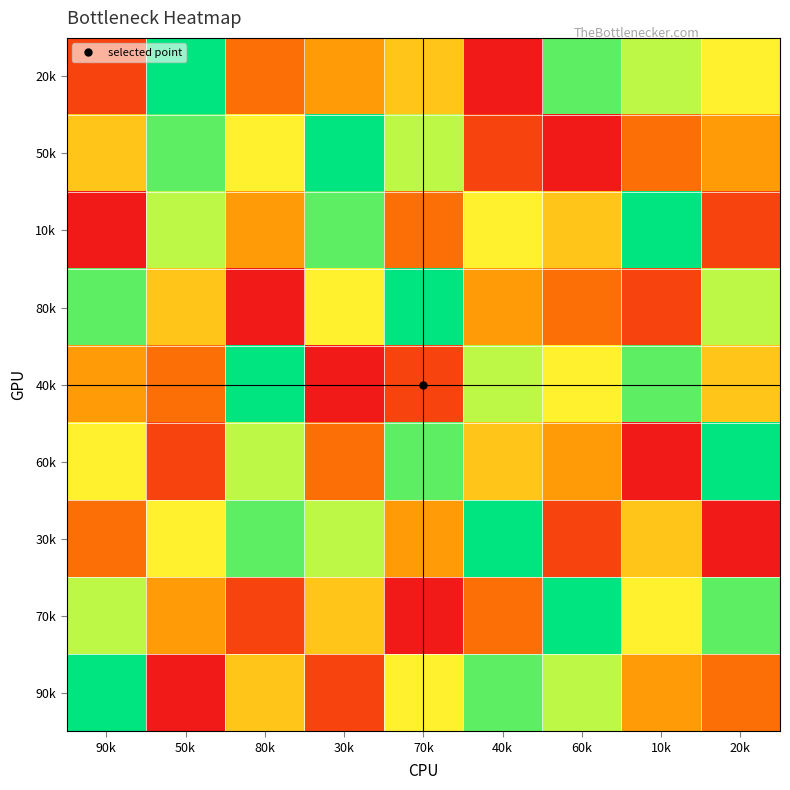

Reading left to right, transcribe all the data shown in this chart.

20k: 90k=2	50k=9	80k=3	30k=4	70k=5	40k=1	60k=8	10k=7	20k=6
50k: 90k=5	50k=8	80k=6	30k=9	70k=7	40k=2	60k=1	10k=3	20k=4
10k: 90k=1	50k=7	80k=4	30k=8	70k=3	40k=6	60k=5	10k=9	20k=2
80k: 90k=8	50k=5	80k=1	30k=6	70k=9	40k=4	60k=3	10k=2	20k=7
40k: 90k=4	50k=3	80k=9	30k=1	70k=2	40k=7	60k=6	10k=8	20k=5
60k: 90k=6	50k=2	80k=7	30k=3	70k=8	40k=5	60k=4	10k=1	20k=9
30k: 90k=3	50k=6	80k=8	30k=7	70k=4	40k=9	60k=2	10k=5	20k=1
70k: 90k=7	50k=4	80k=2	30k=5	70k=1	40k=3	60k=9	10k=6	20k=8
90k: 90k=9	50k=1	80k=5	30k=2	70k=6	40k=8	60k=7	10k=4	20k=3